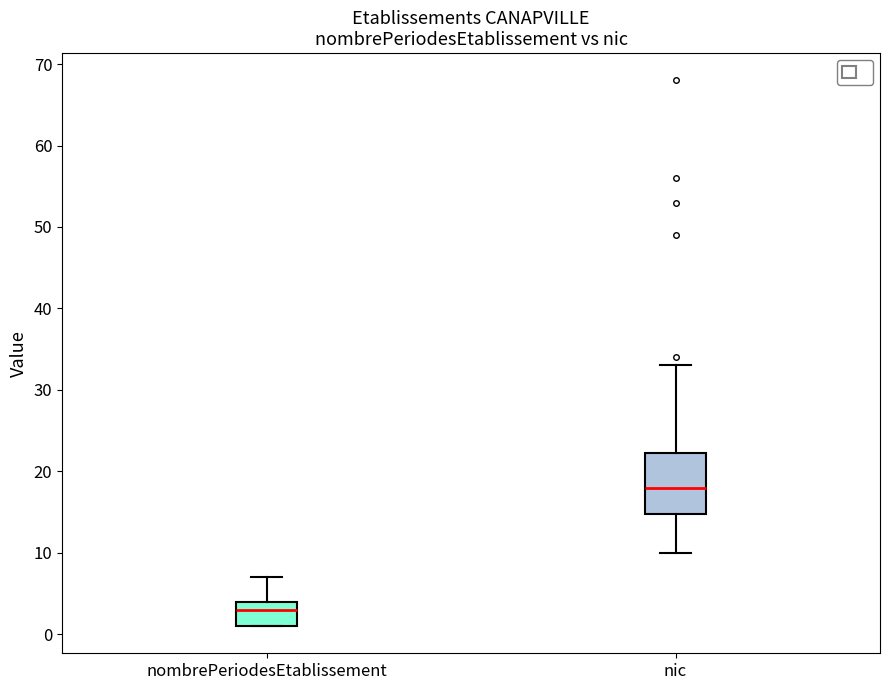

Where does the median line of the box for nombrePeriodesEtablissement sit on the y-axis? The values are not printed on the chart, so give them approximately, as read against the axis.

3